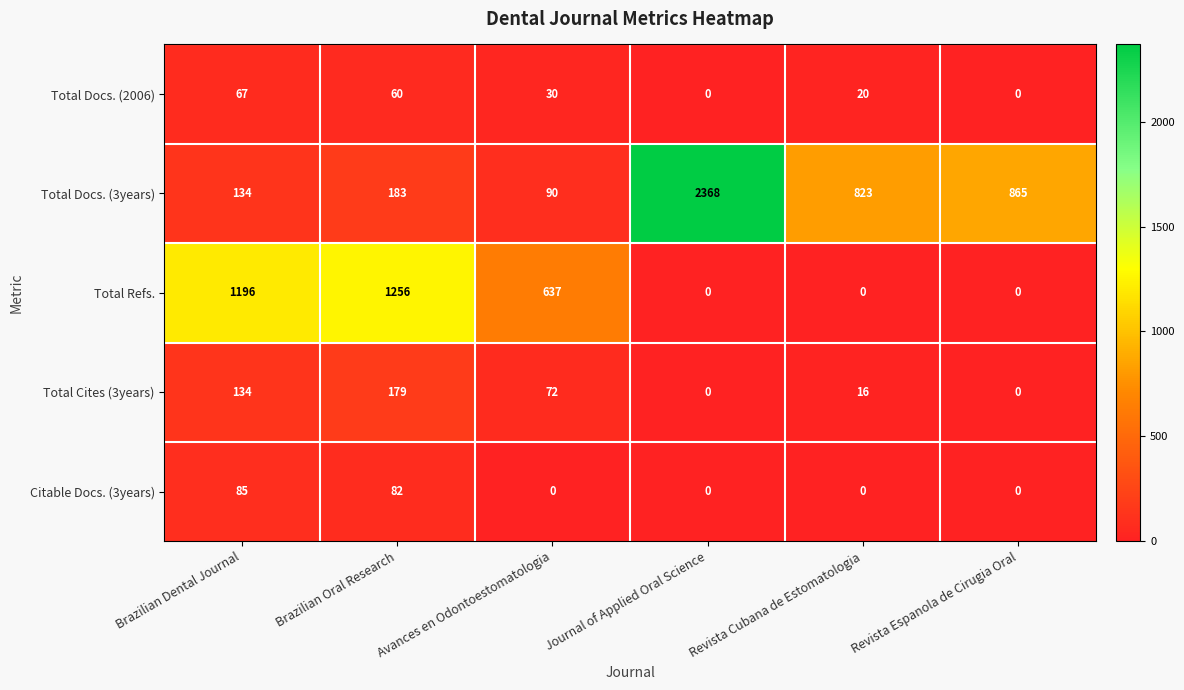

Where is Total Refs. nearest to the value 628?

Avances en Odontoestomatologia